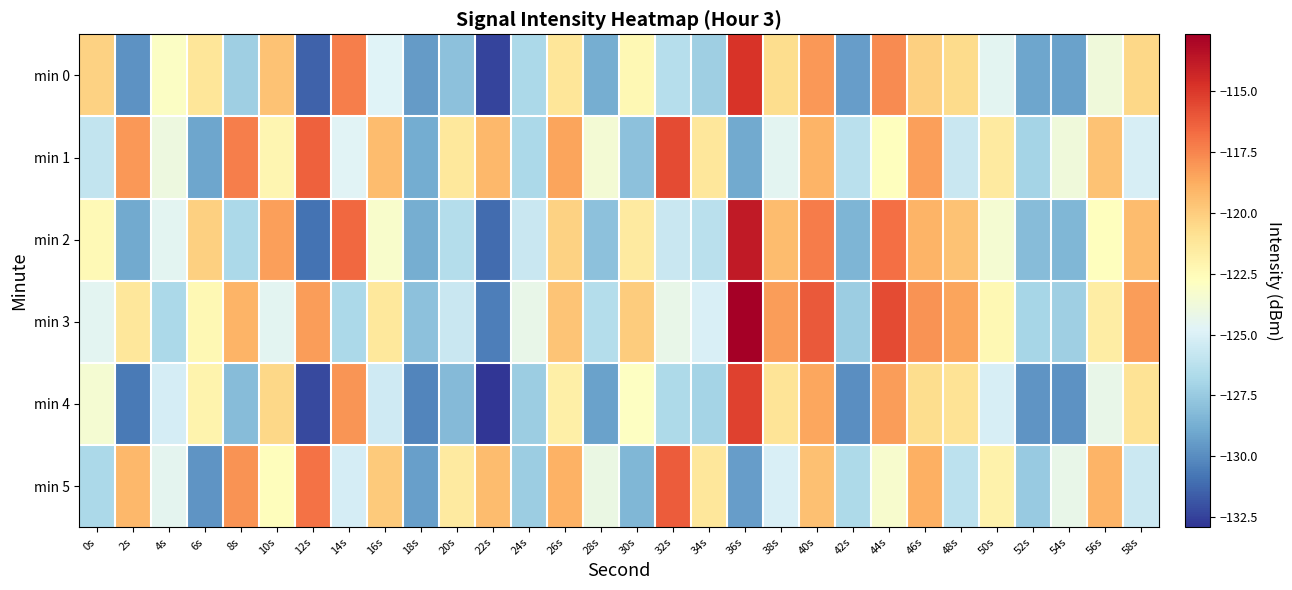

What is the minimum value shown in the chart?

-132.9